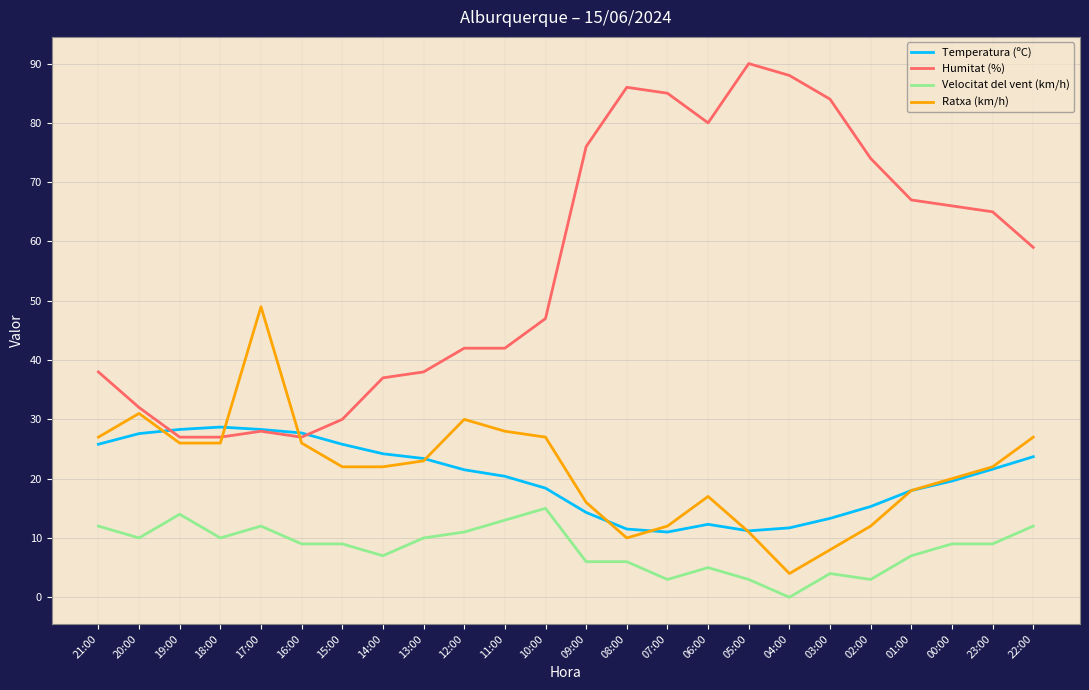

The value of Velocitat del vent (km/h) at 07:00 is 3.0. True or false?

True